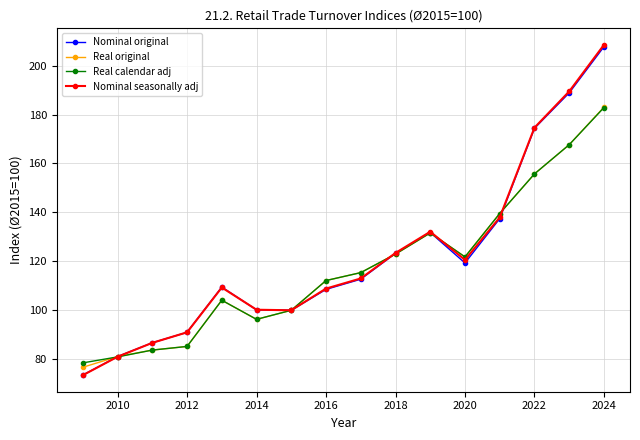

What is the difference between the maximum and second lowest values in the Real calendar adj series?

101.9